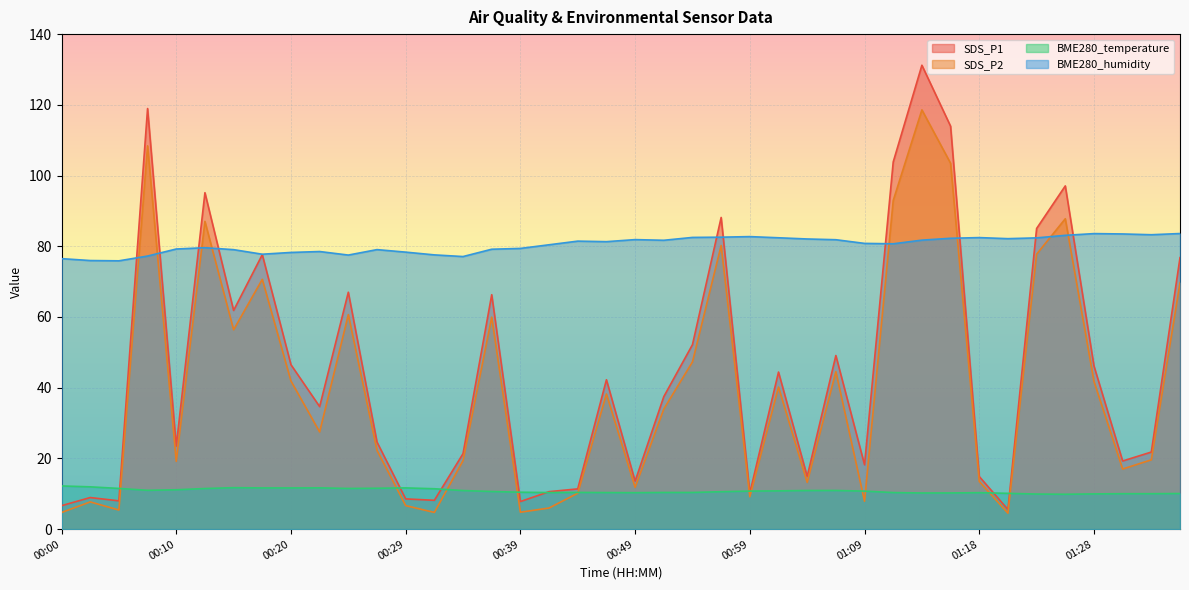

At 01:14, list the series in order from largest to smallest.

SDS_P1, SDS_P2, BME280_humidity, BME280_temperature